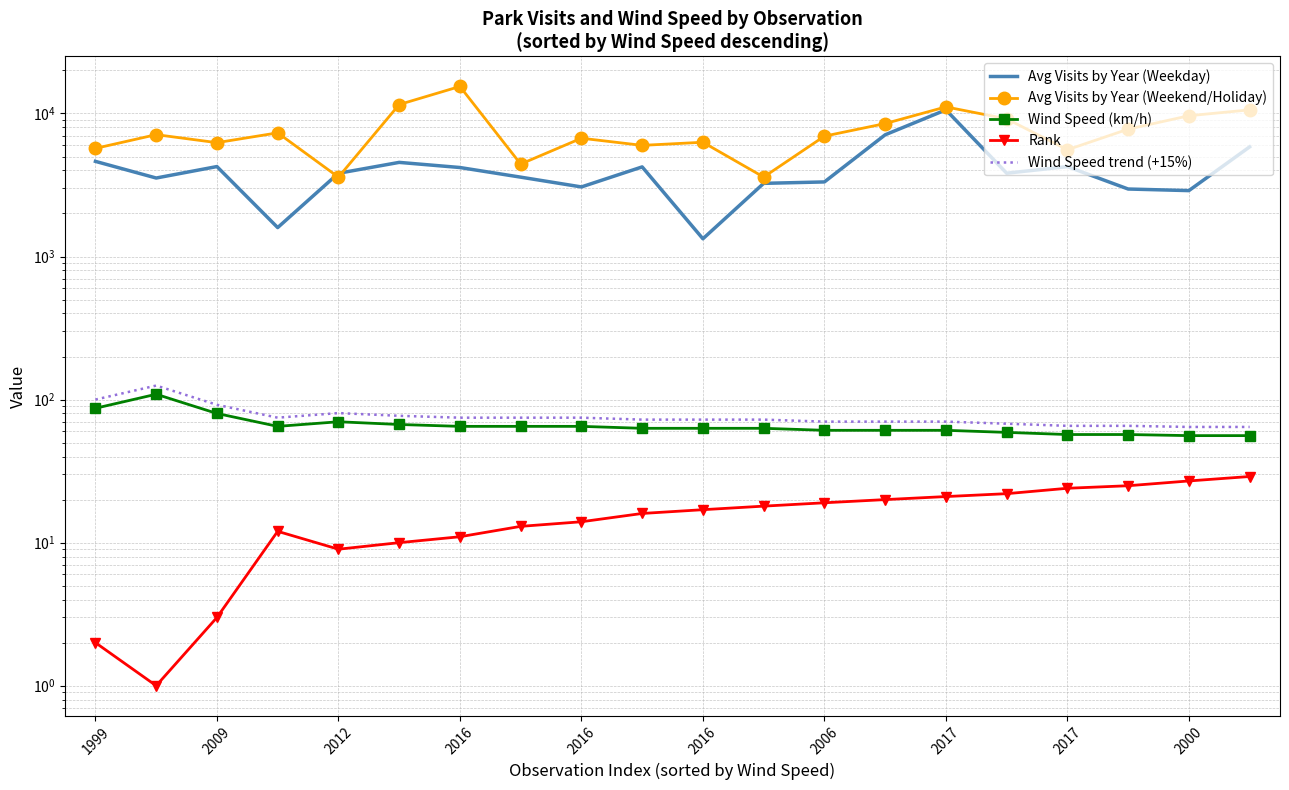

What is the difference between the maximum and minimum values in the Rank series?

28.0